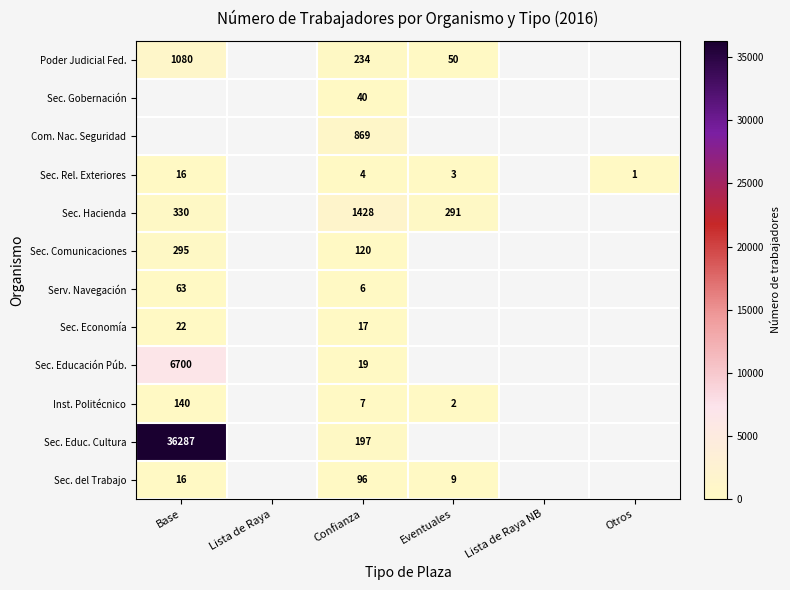

At how many categories does at least one series exceed 15180?

1